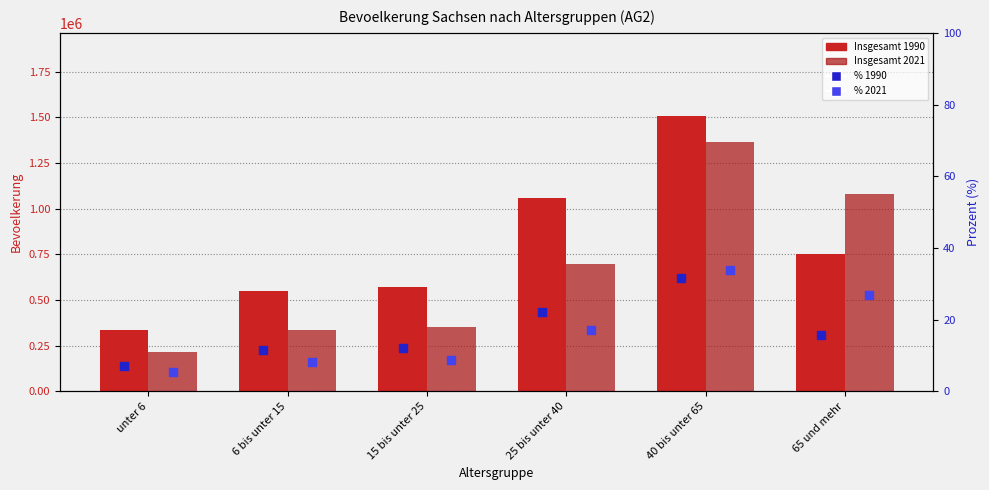

Which series contains the lowest Y value?

% 2021